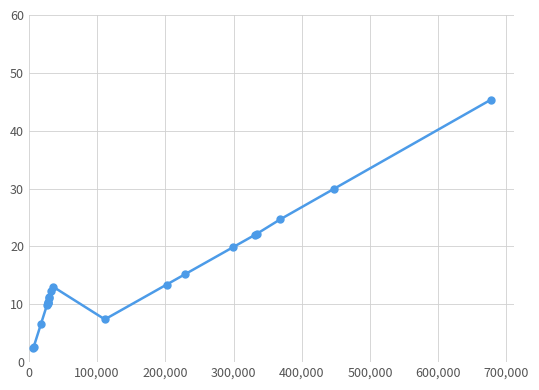

How many data points does each series have?

20